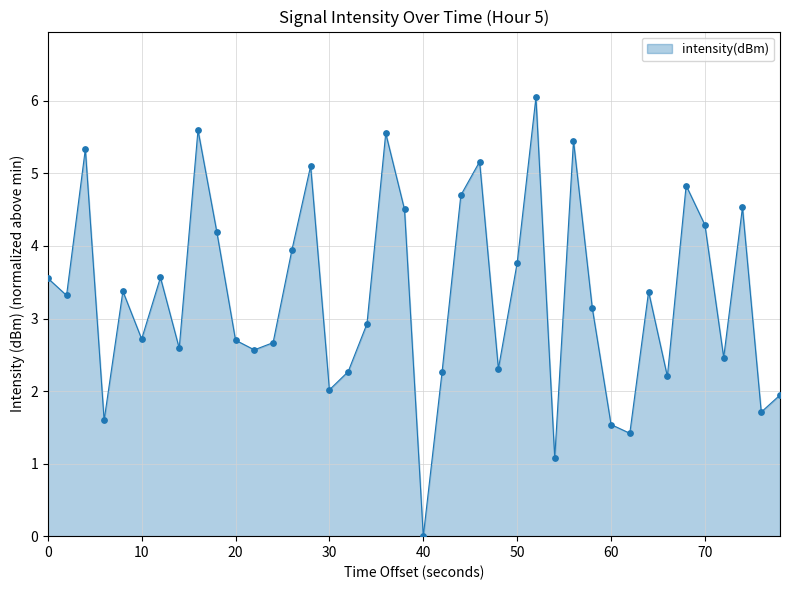

What is the difference between the maximum and minimum values?

6.0